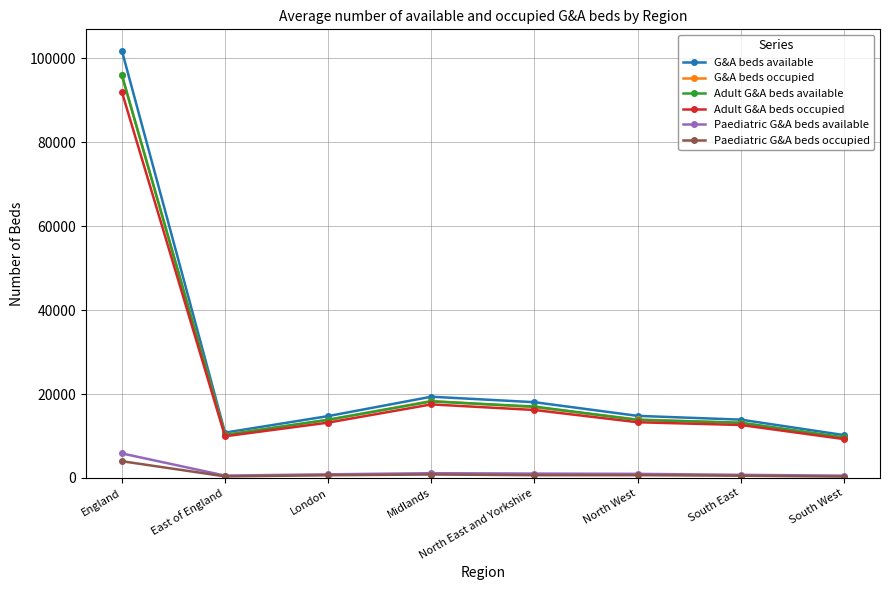

What are all the series names shown in the legend?

G&A beds available, G&A beds occupied, Adult G&A beds available, Adult G&A beds occupied, Paediatric G&A beds available, Paediatric G&A beds occupied